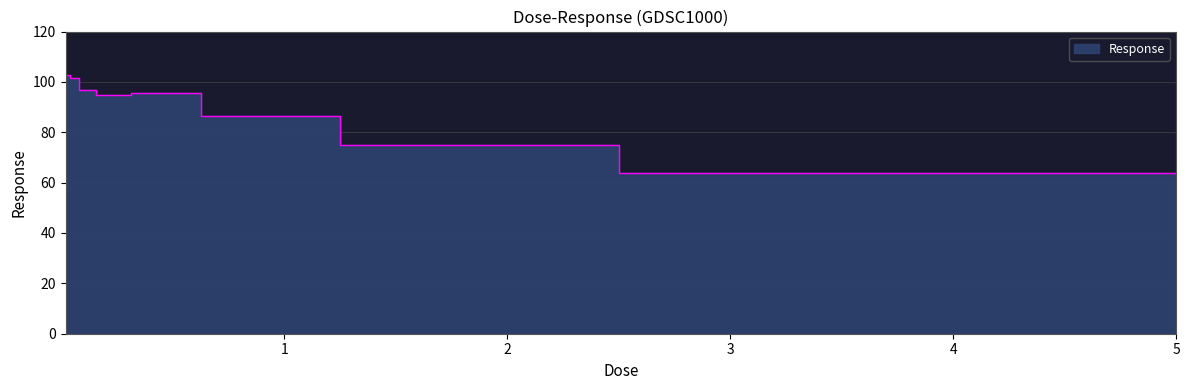

What is the maximum value shown in the chart?

102.8